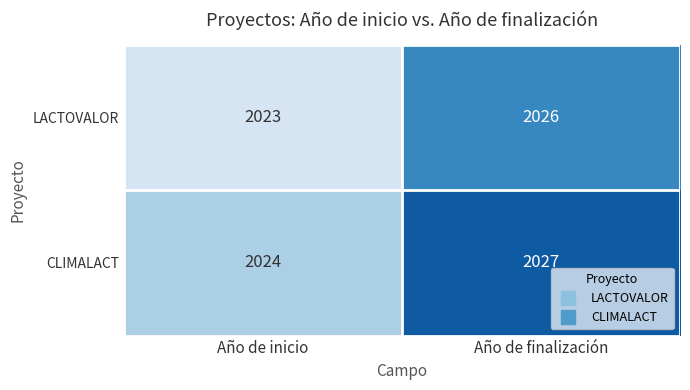

How many distinct data groups are displayed?

2